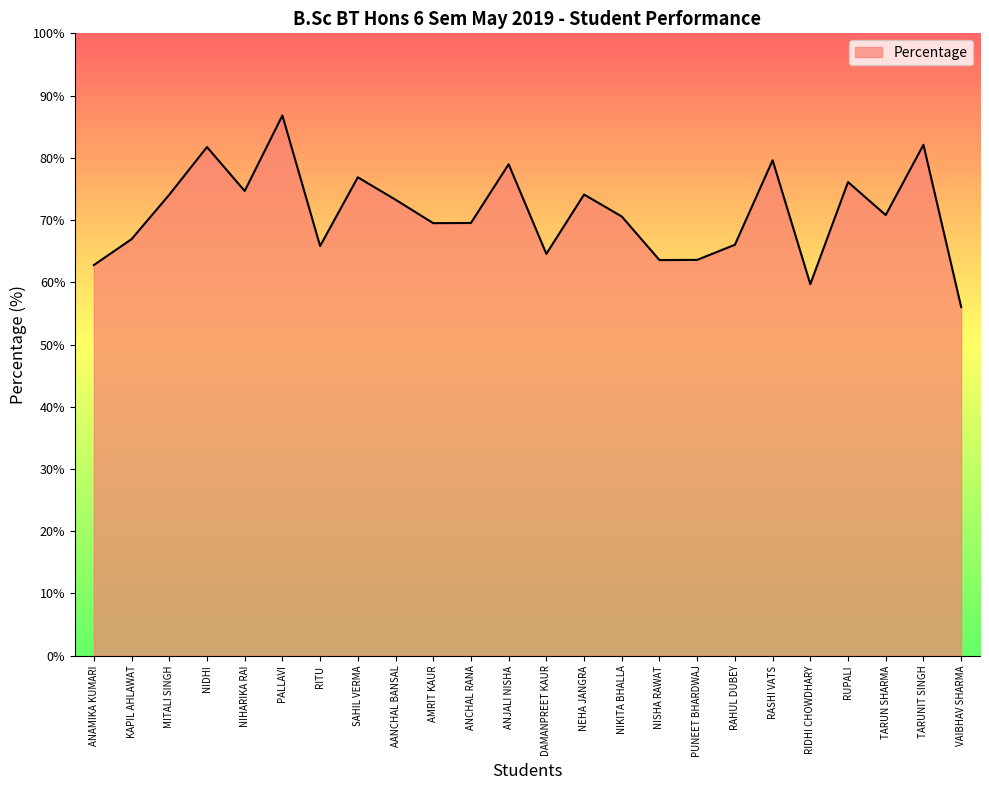

What is the difference between the values at PALLAVI and AMRIT KAUR?

17.3